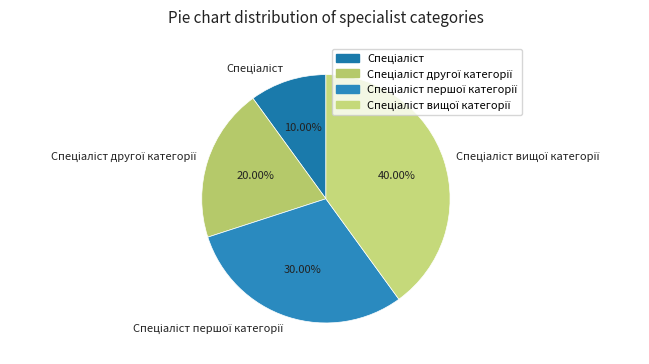

Does any single category account for the majority?

No